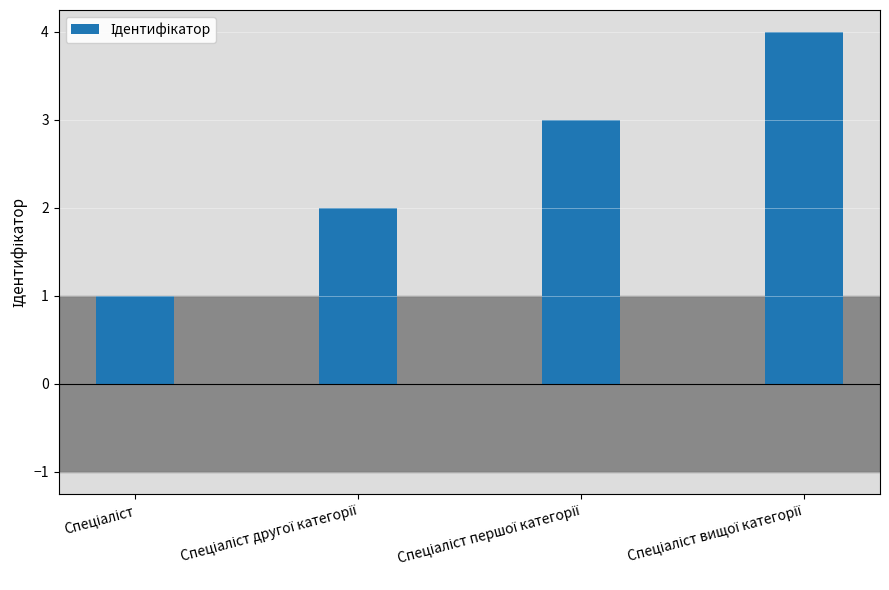

What is the greatest value displayed?

4